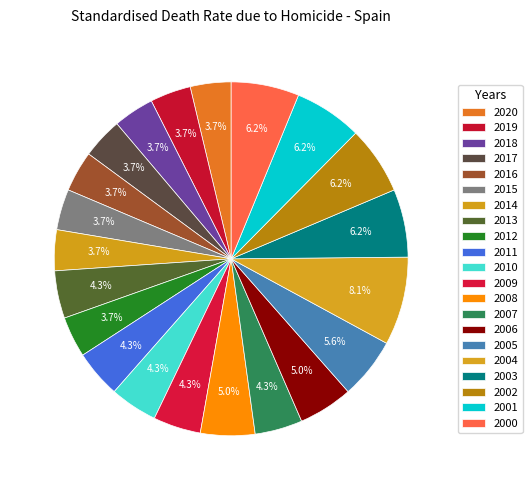

To the nearest percent, what is the difference between the 2014 and 2008 slice percentages?

1%